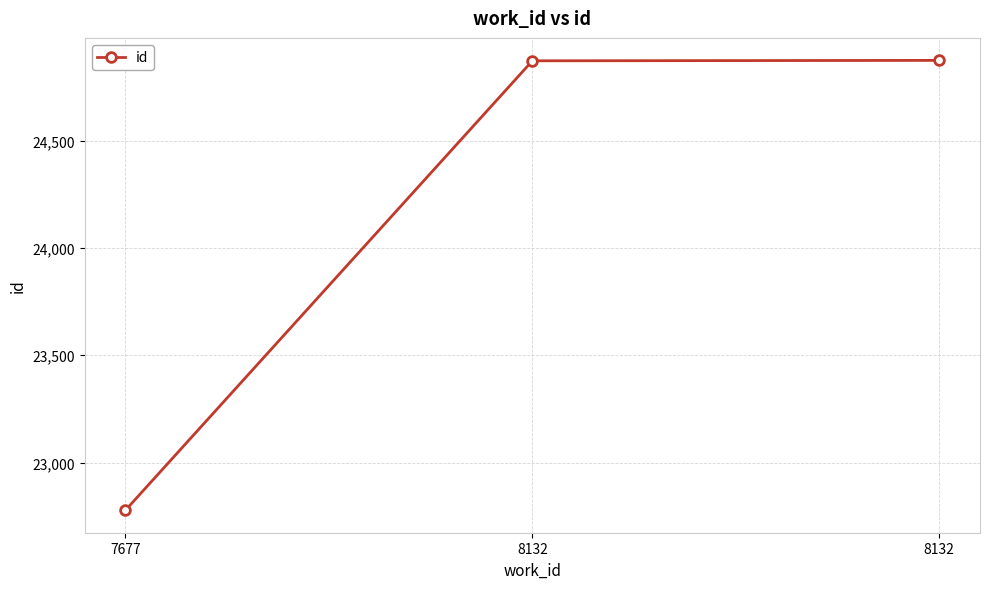

What is the value of the 1st point from the left?

22778